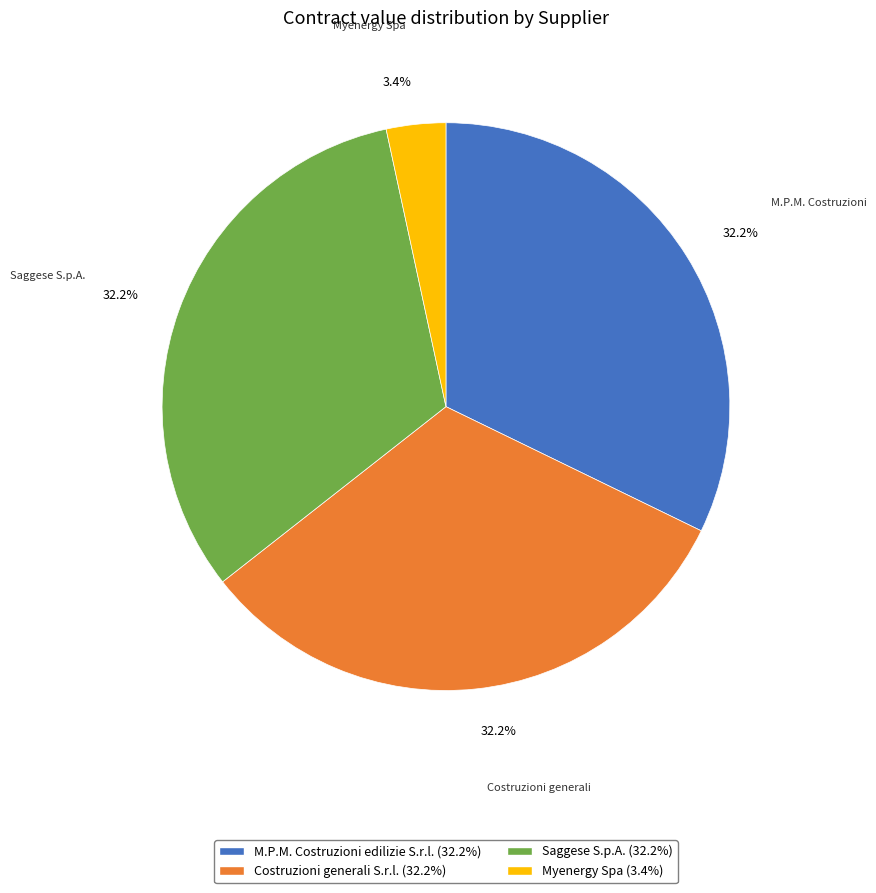

To the nearest percent, what is the difference between the largest and smallest slice percentages?

29%